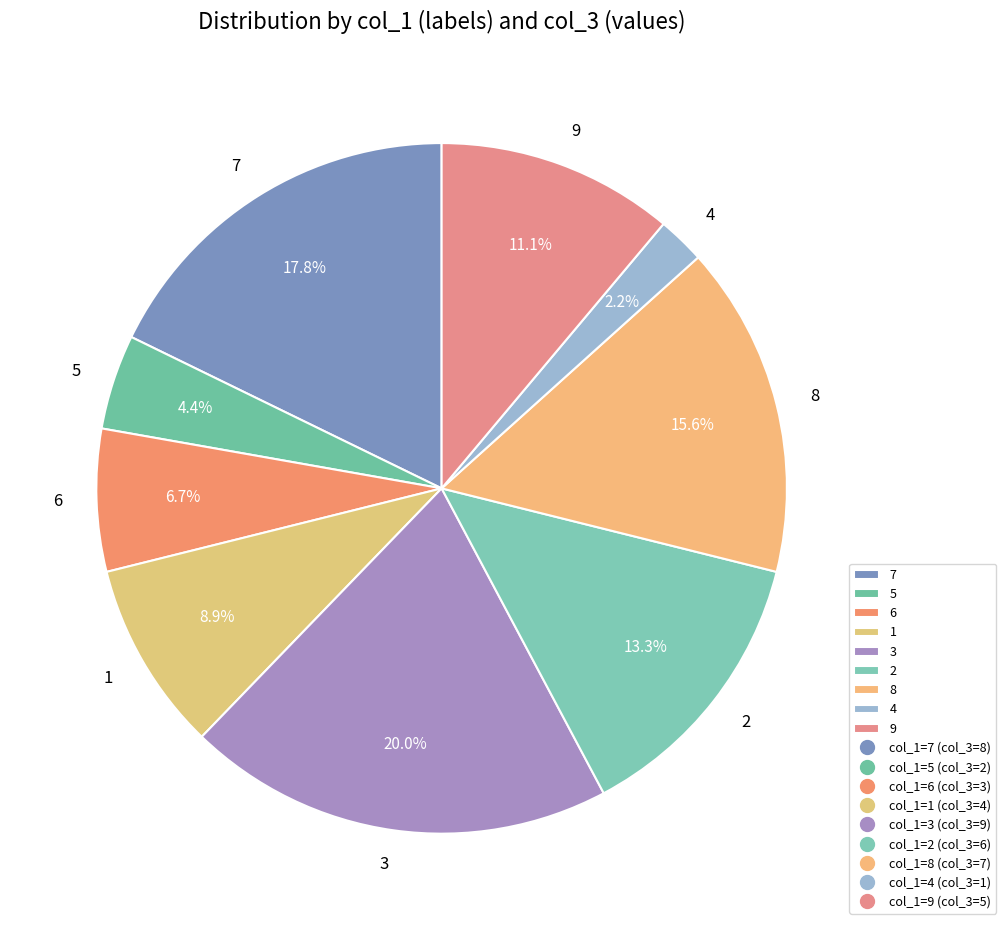

Rank the categories by value from highest to lowest.

3, 7, 8, 2, 9, 1, 6, 5, 4